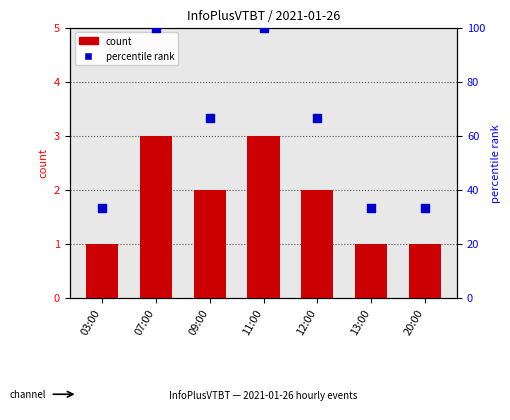

Is the value of col_3 count at 13:00 greater than the value of percentile rank at 11:00?

No